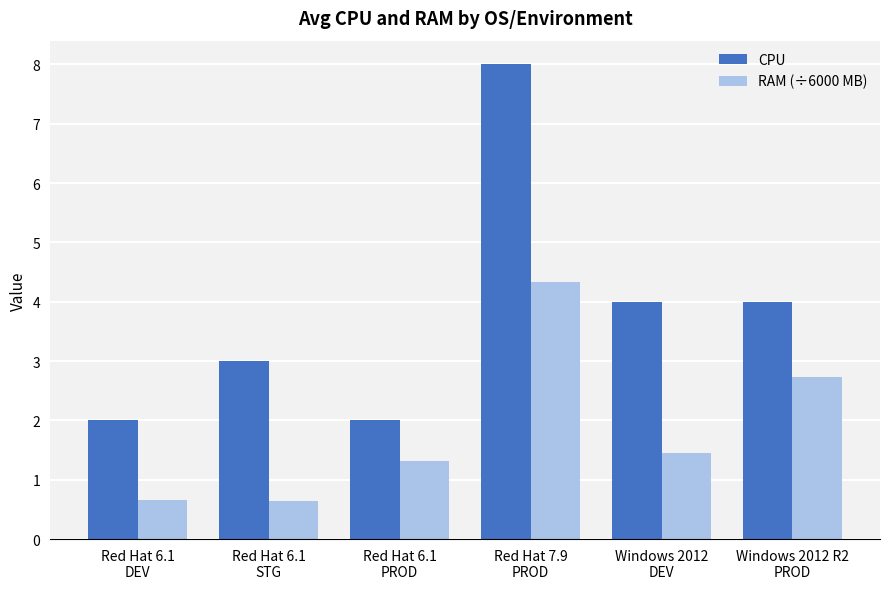

Which series has the largest range (max minus min)?

CPU